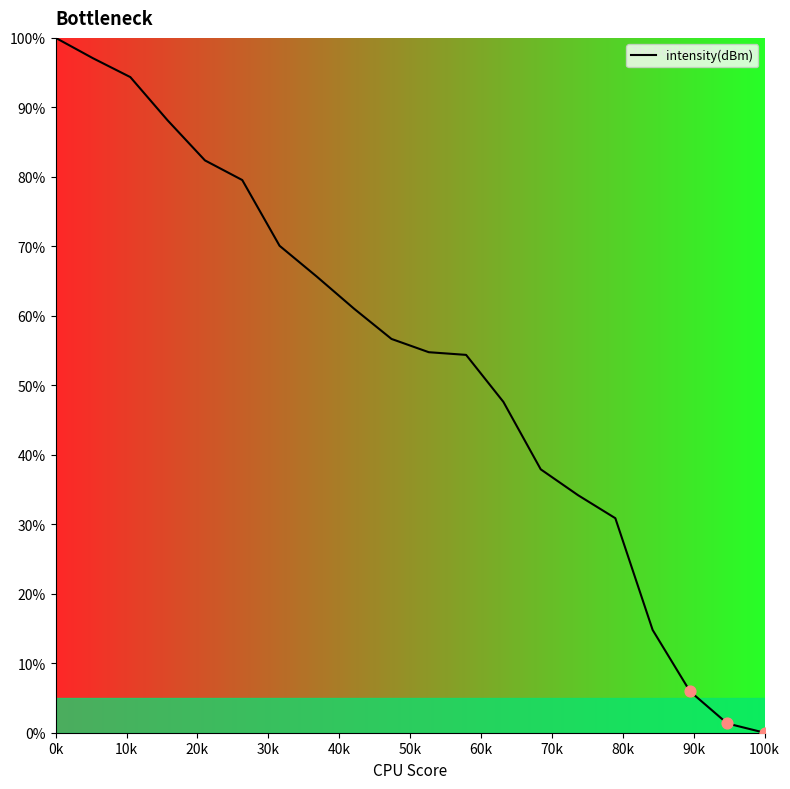

What is the maximum value shown in the chart?

100.0